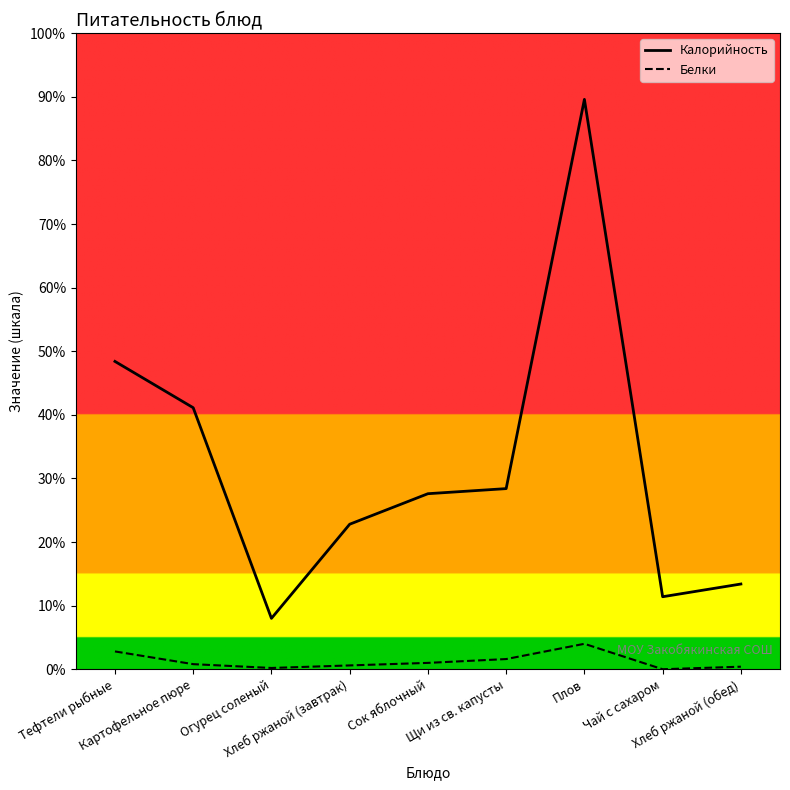

How many lines are shown in the chart?

2